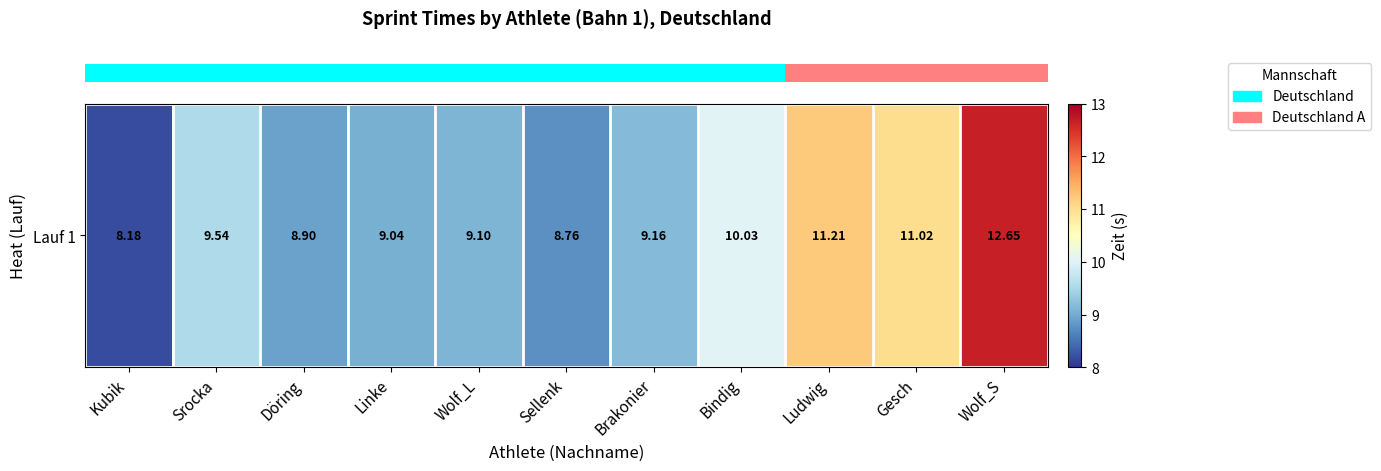

Reading right to left, extract all data points from this chart.

Wolf_S=12.7	Gesch=11.0	Ludwig=11.2	Bindig=10.0	Brakonier=9.2	Sellenk=8.8	Wolf_L=9.1	Linke=9.0	Döring=8.9	Srocka=9.5	Kubik=8.2